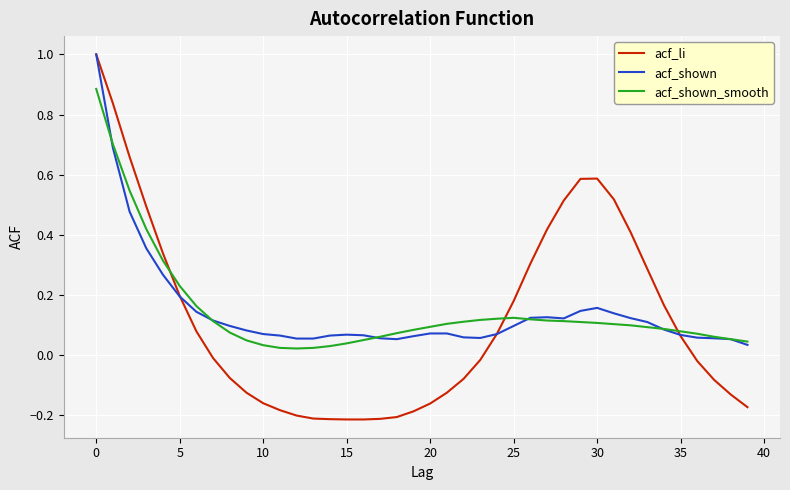

What is the highest value of the acf_shown series?

1.0